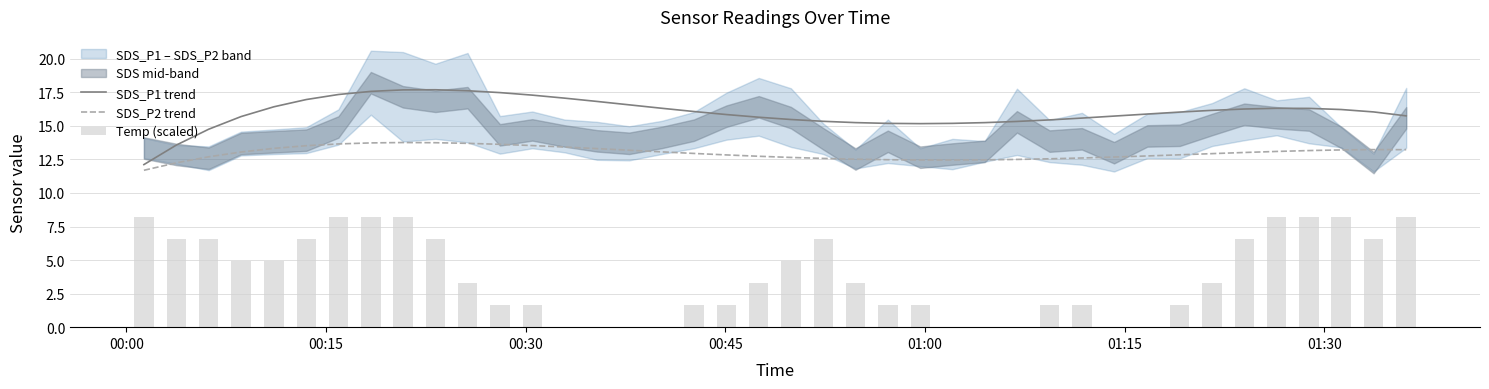

Reading left to right, transcribe all the data shown in this chart.

SDS_P1 trend: 12.1	13.6	14.7	15.7	16.4	17.0	17.3	17.6	17.7	17.7	17.6	17.5	17.3	17.1	16.8	16.6	16.3	16.1	15.8	15.6	15.5	15.3	15.2	15.2	15.2	15.2	15.2	15.3	15.4	15.6	15.7	15.9	16.0	16.2	16.3	16.3	16.3	16.2	16.0	15.7
SDS_P2 trend: 11.7	12.2	12.7	13.1	13.3	13.5	13.7	13.7	13.8	13.7	13.7	13.6	13.5	13.4	13.3	13.2	13.1	12.9	12.8	12.7	12.6	12.6	12.5	12.5	12.5	12.5	12.5	12.5	12.5	12.6	12.7	12.8	12.8	12.9	13.0	13.1	13.2	13.2	13.2	13.2
Temp (scaled): 8.2	6.6	6.6	4.9	4.9	6.6	8.2	8.2	8.2	6.6	3.3	1.6	1.6	0.0	0.0	0.0	0.0	1.6	1.6	3.3	4.9	6.6	3.3	1.6	1.6	0.0	0.0	0.0	1.6	1.6	0.0	0.0	1.6	3.3	6.6	8.2	8.2	8.2	6.6	8.2